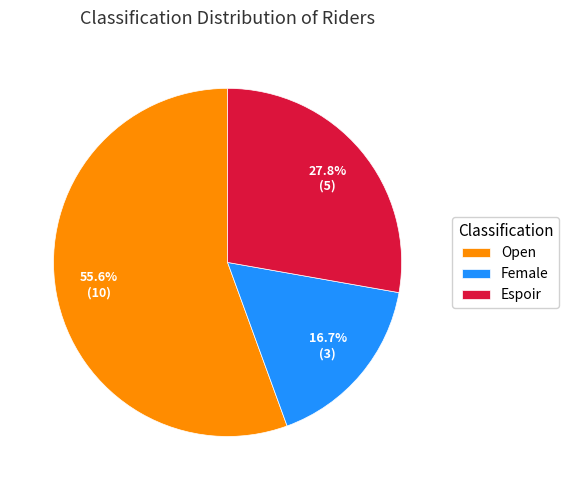

The Open slice represents 56% of the pie. True or false?

True